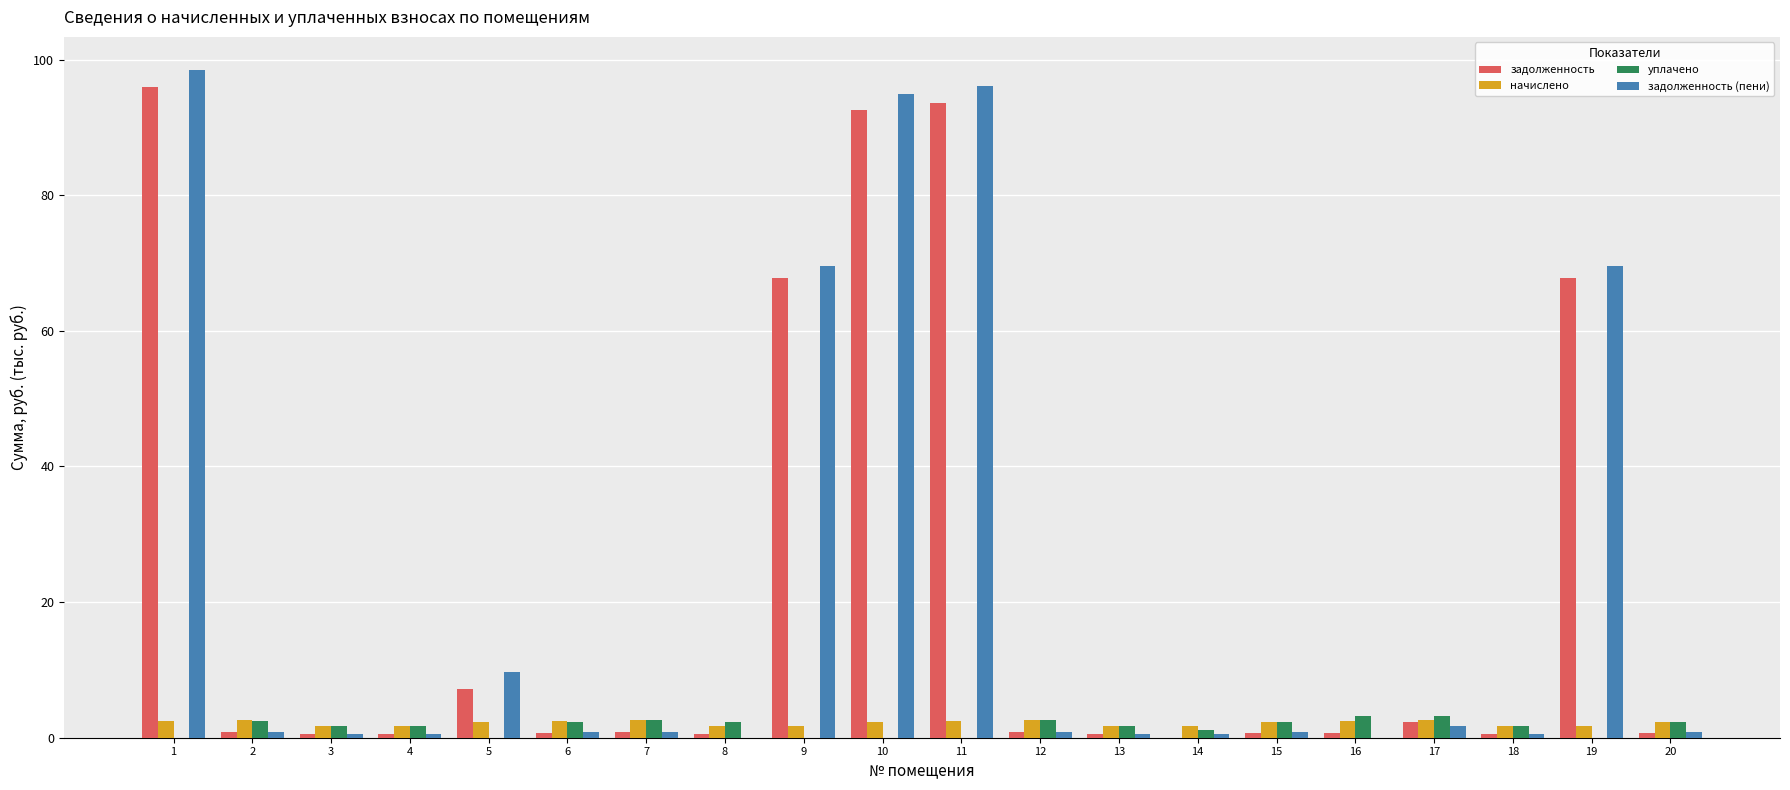

Between 11 and 15, which series saw the biggest shift?

задолженность (пени)